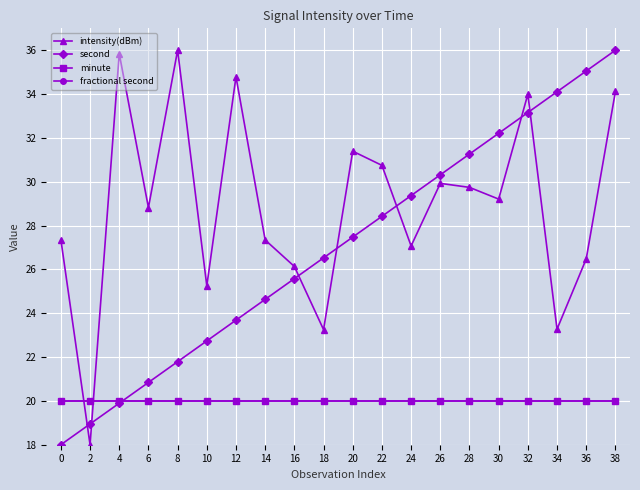

Is this an area chart (filled region under the line)?

No